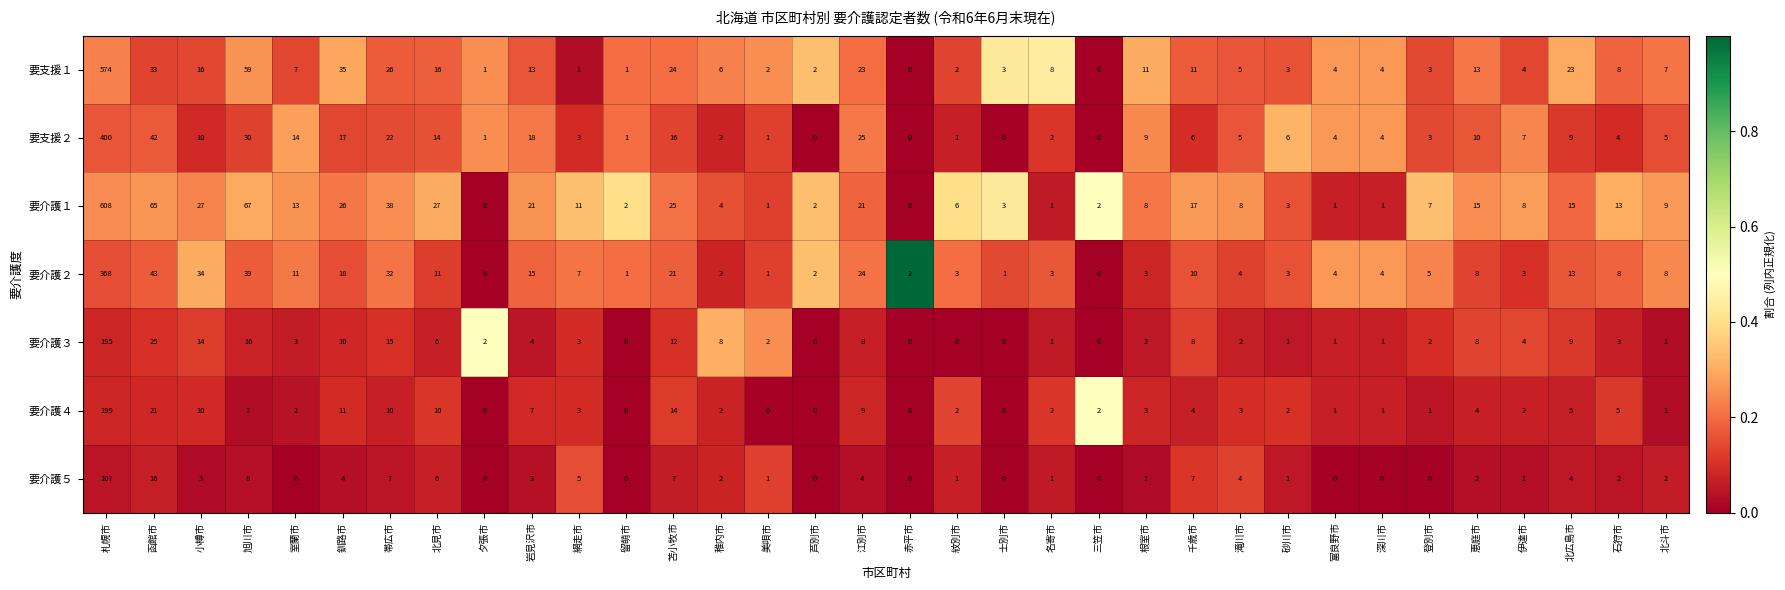

Count the number of categories in the chart.

34